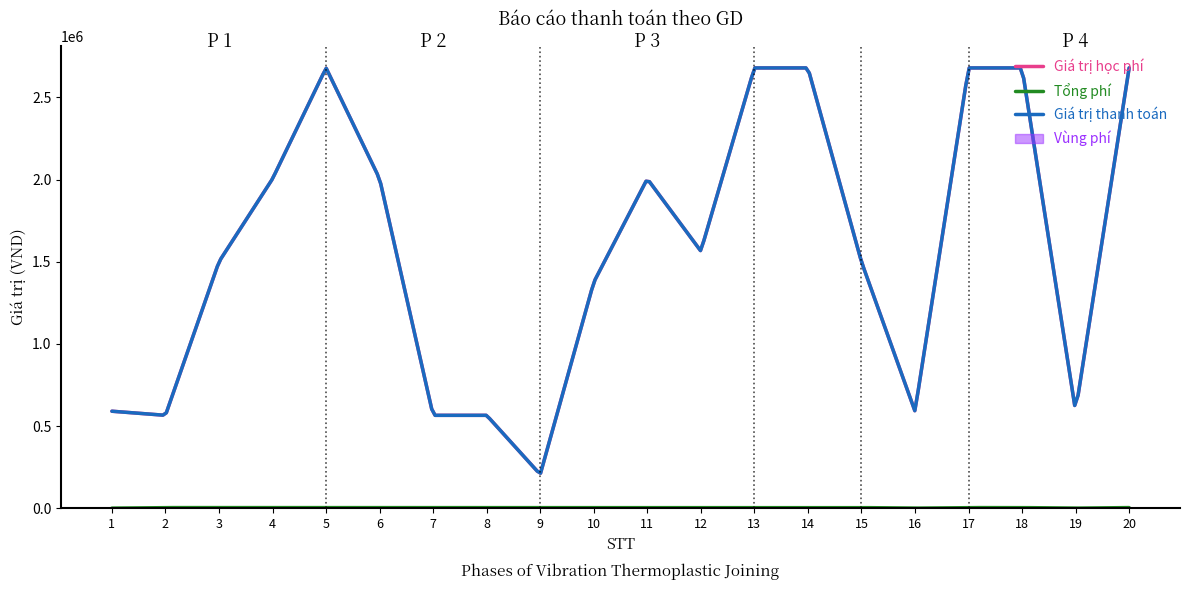

At which label does Giá trị học phí reach its peak?

5